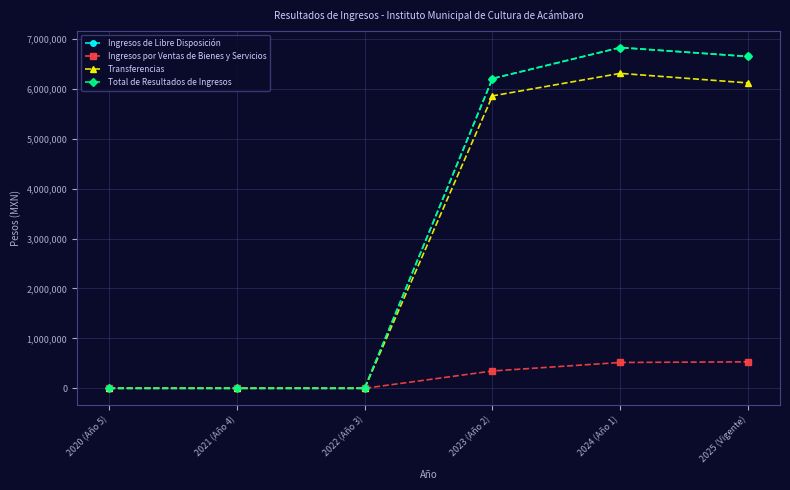

What is the average value of the Transferencias series?

3047381.1